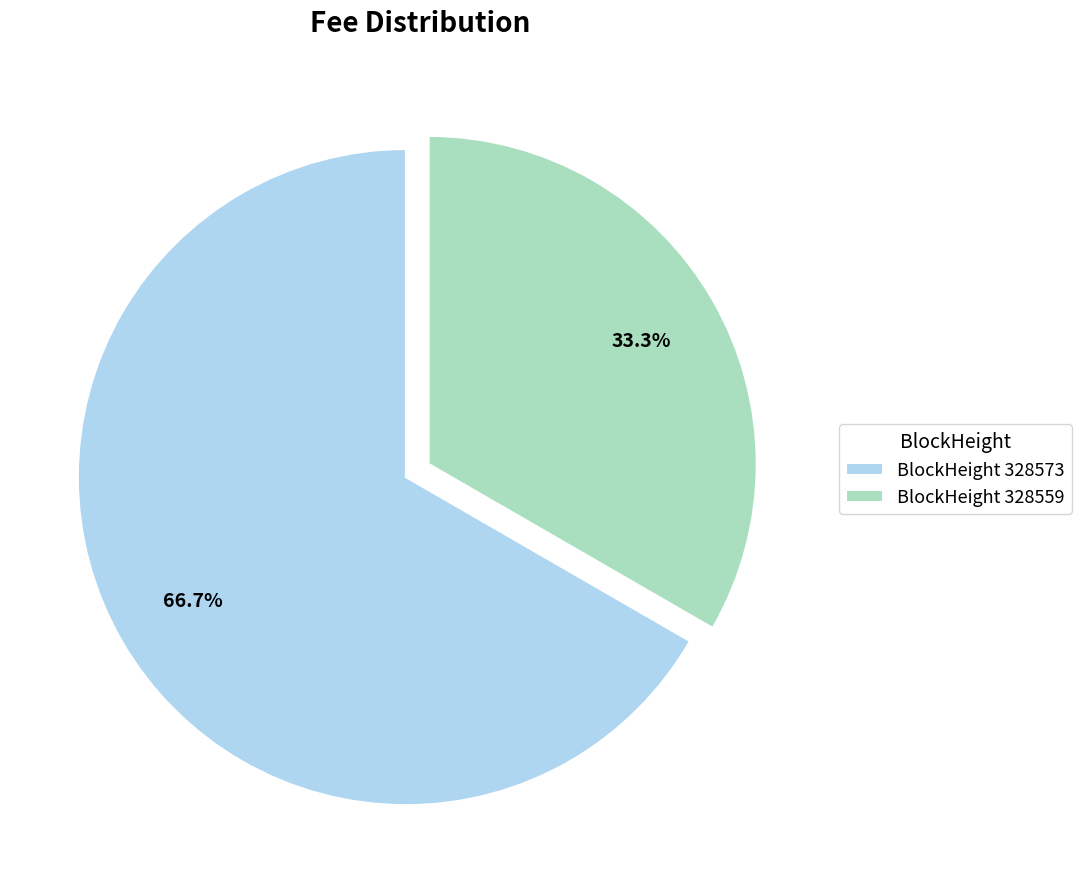

What is the largest slice in the pie chart?

BlockHeight 328573